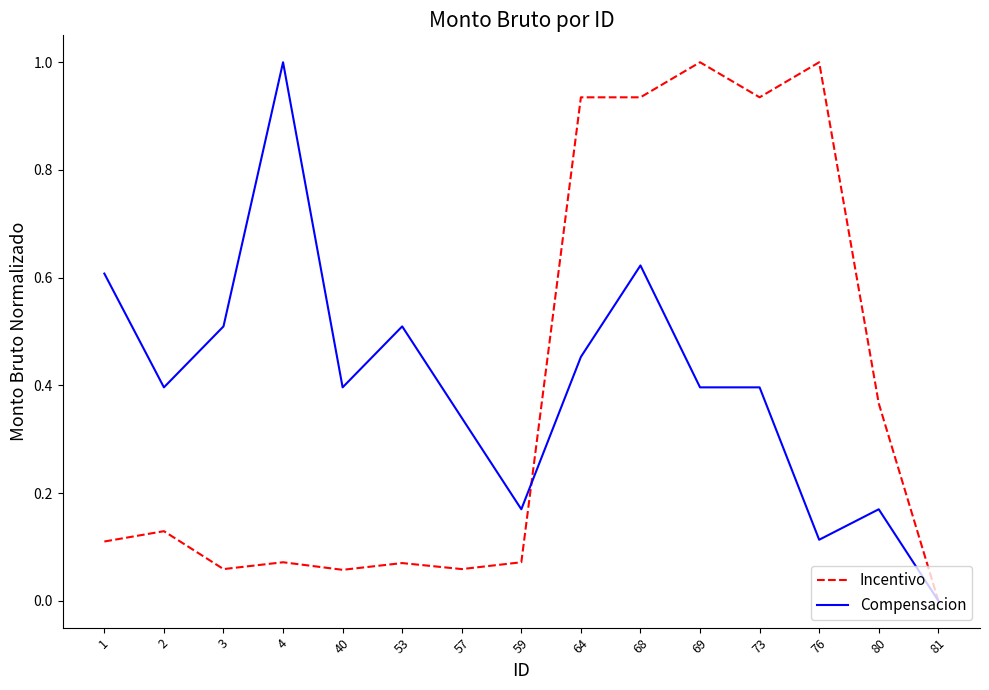

True or false: Compensacion has a value of 0.6 at 68.

True